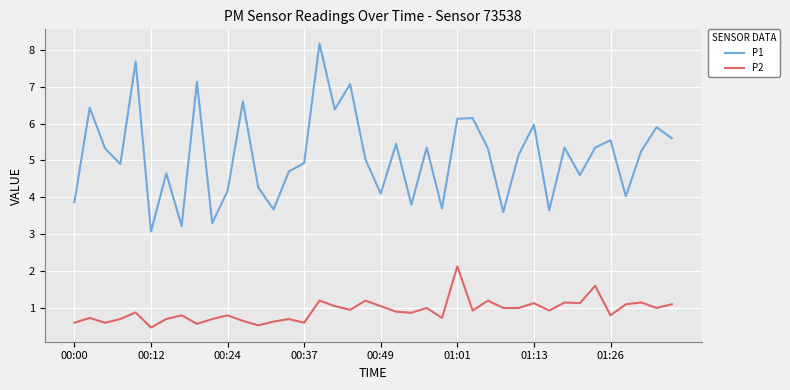

True or false: P1 has more than 1 points higher than both neighbors.

True